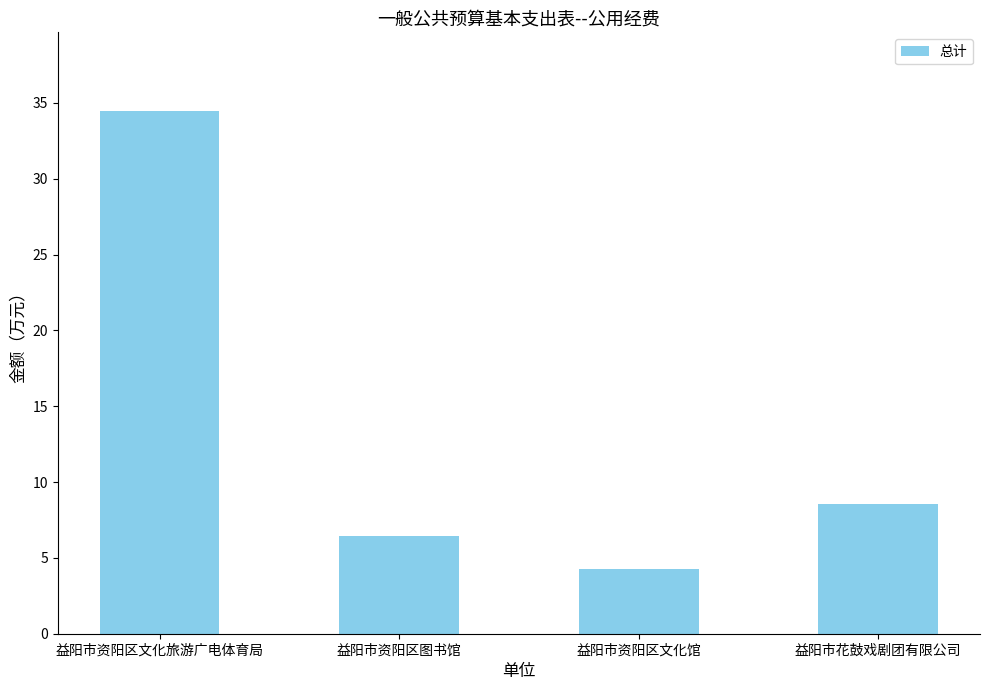

What is the label of the 1st bar from the left?

益阳市资阳区文化旅游广电体育局